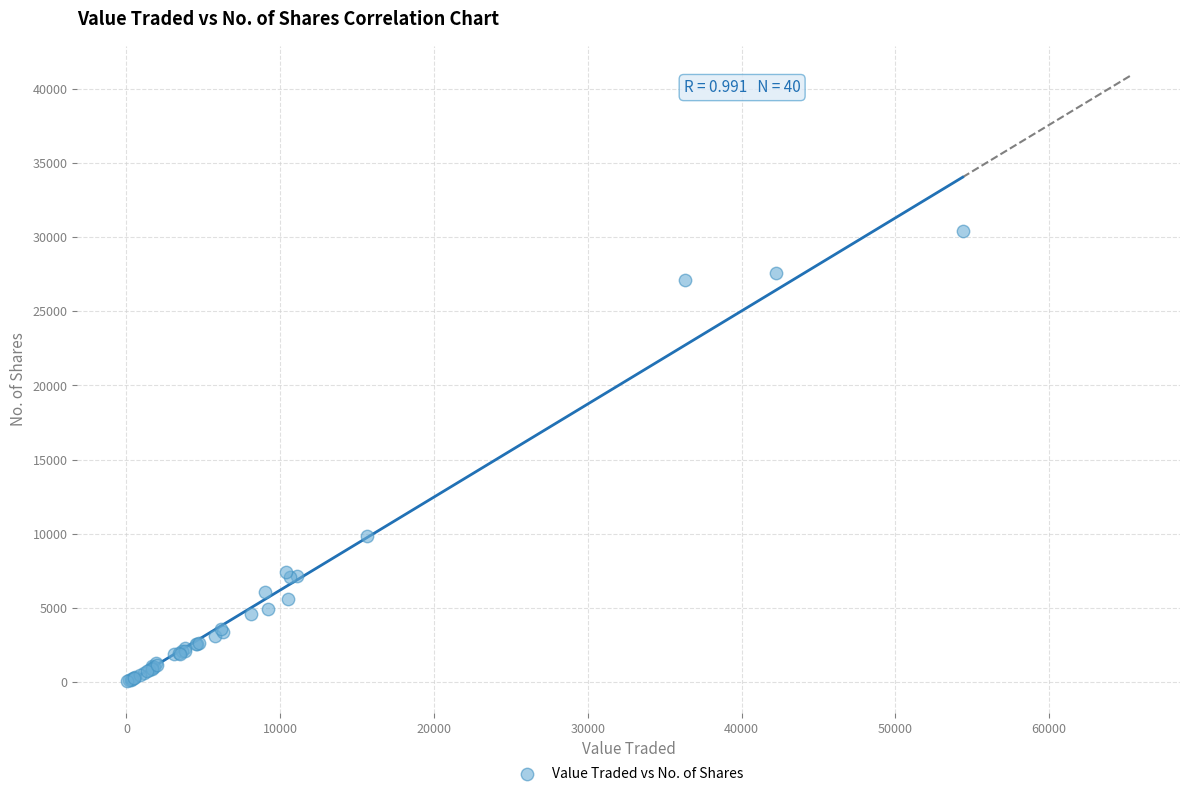

What Y value in the scatter plot is closest to 15210?

9823